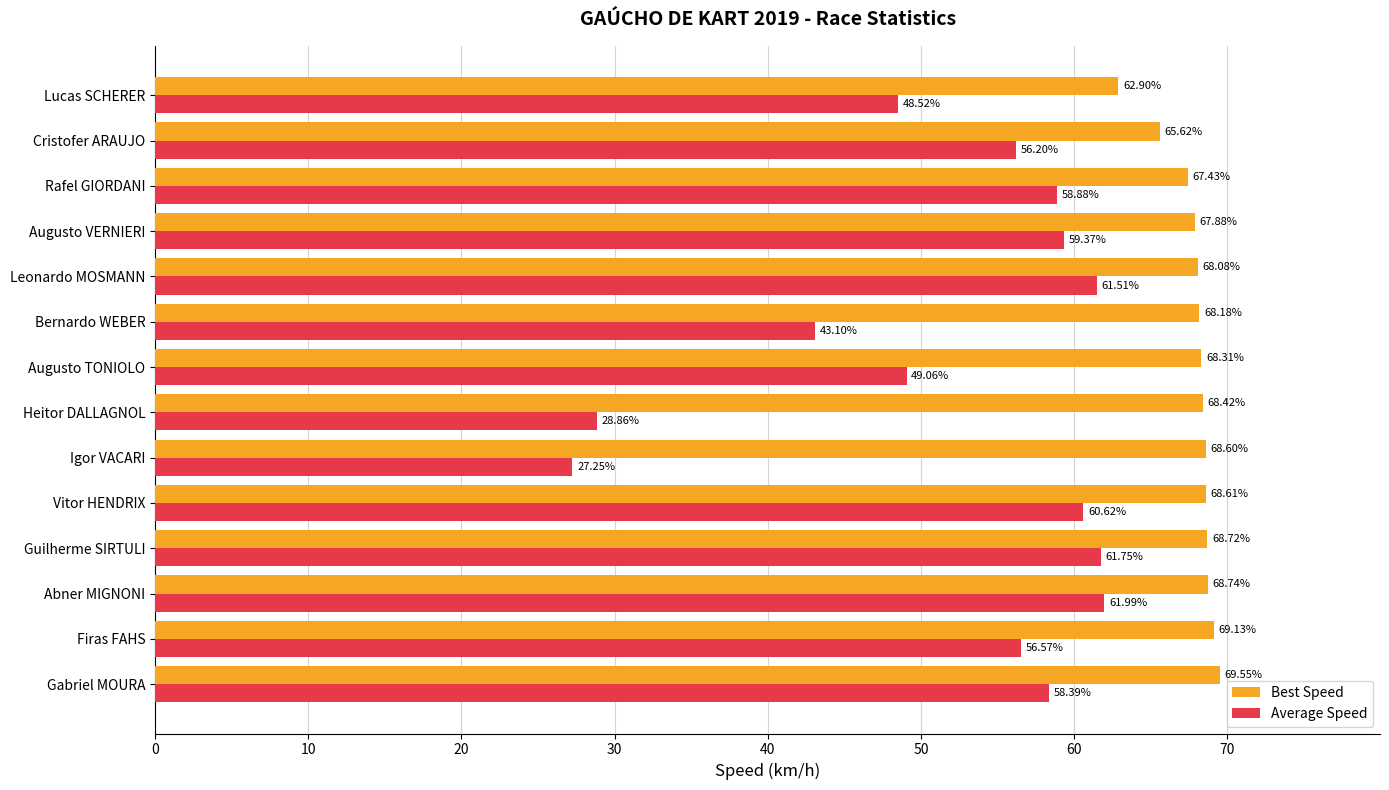

List the series in order of their peak value, lowest first.

Average Speed, Best Speed